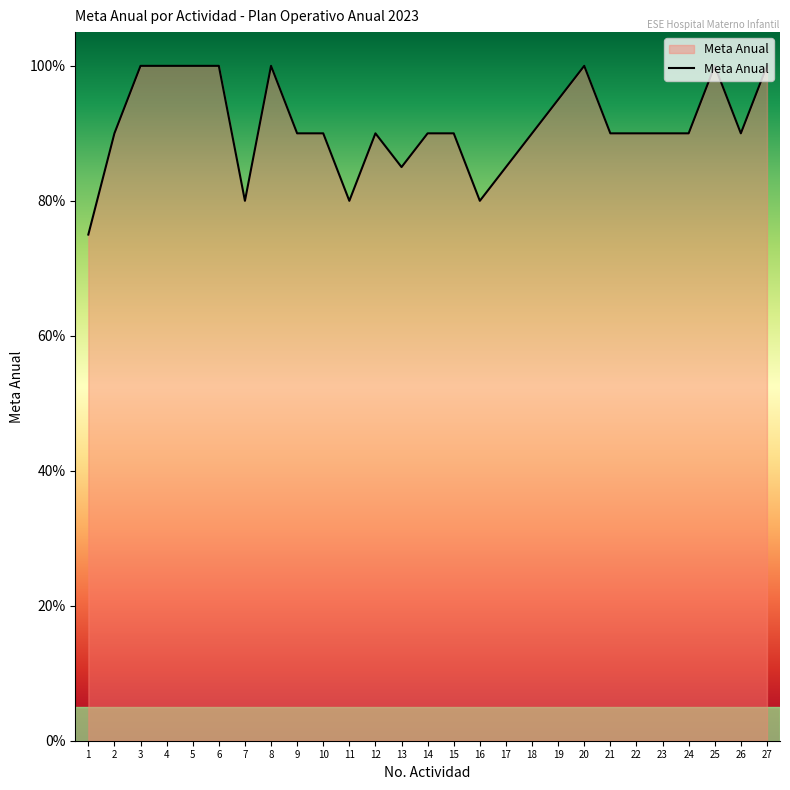

List the labels in order of value, largest first.

3, 4, 5, 6, 8, 20, 25, 27, 19, 2, 9, 10, 12, 14, 15, 18, 21, 22, 23, 24, 26, 13, 17, 7, 11, 16, 1